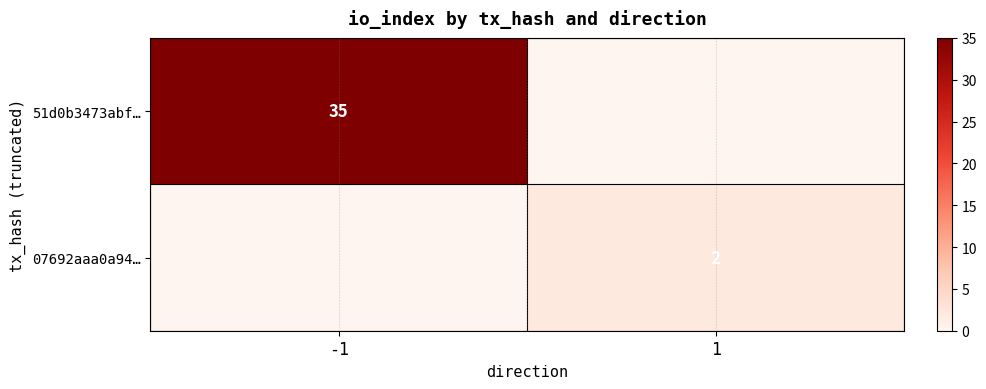

Between 1 and -1, which is larger?

-1